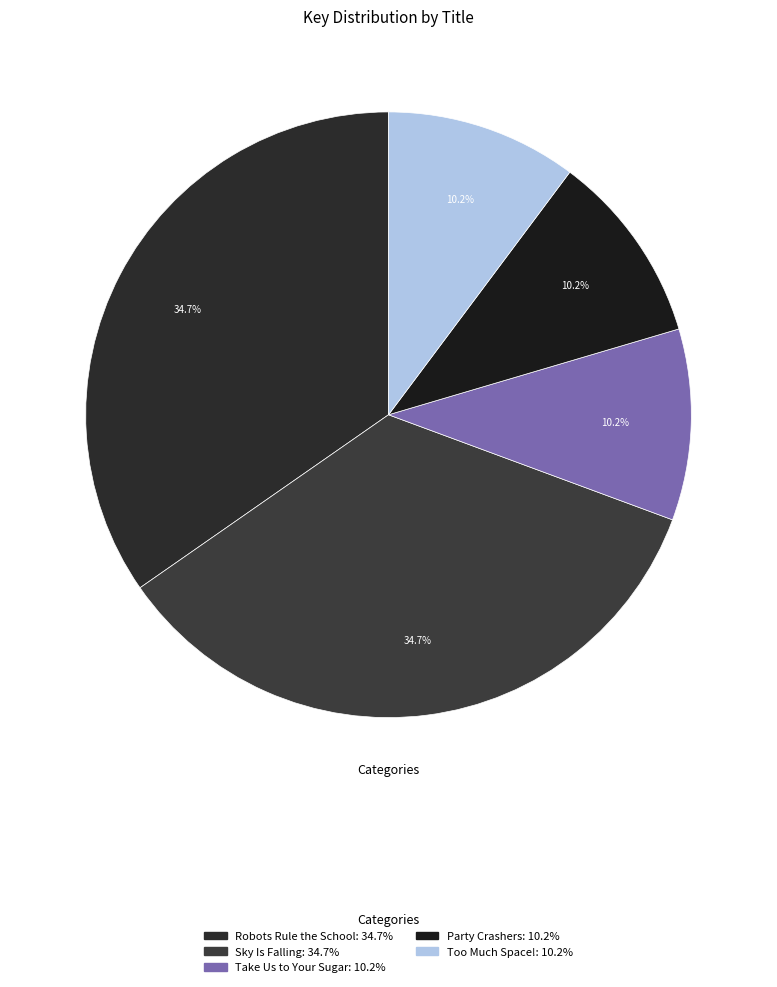

Which category has the biggest portion of the pie?

Robots Rule the School